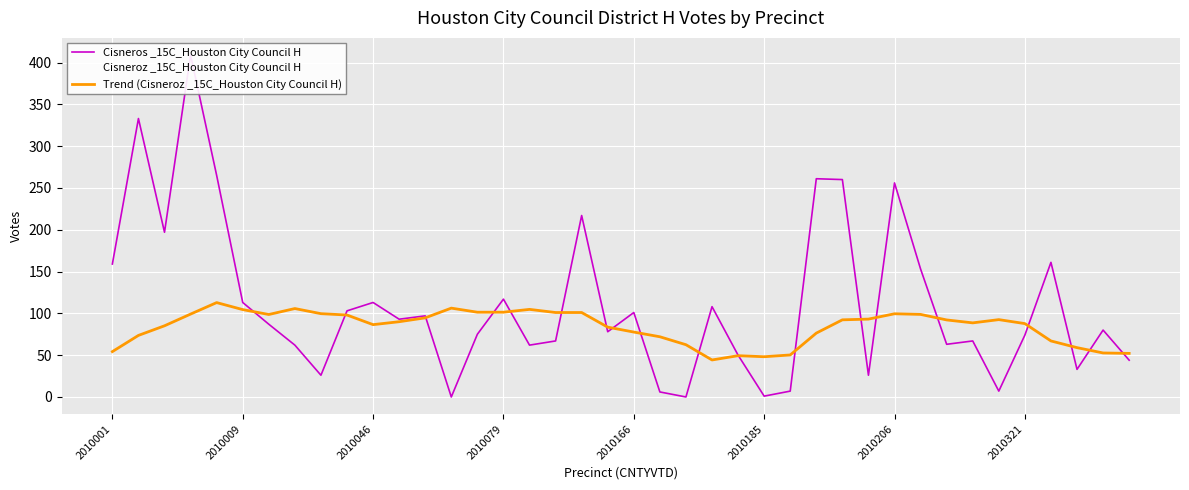

How many data points in Cisneroz _15C_Houston City Council H are above 97?

19